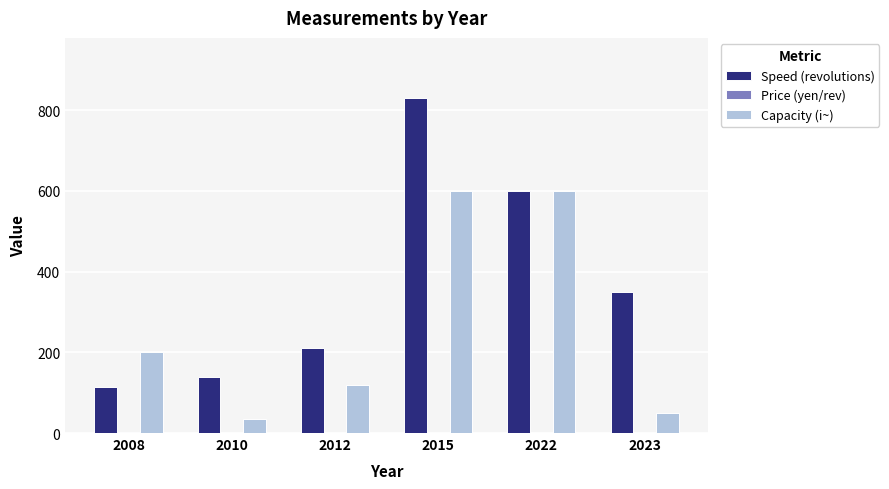

Which series changed the most between 2015 and 2023?

Capacity (i~)